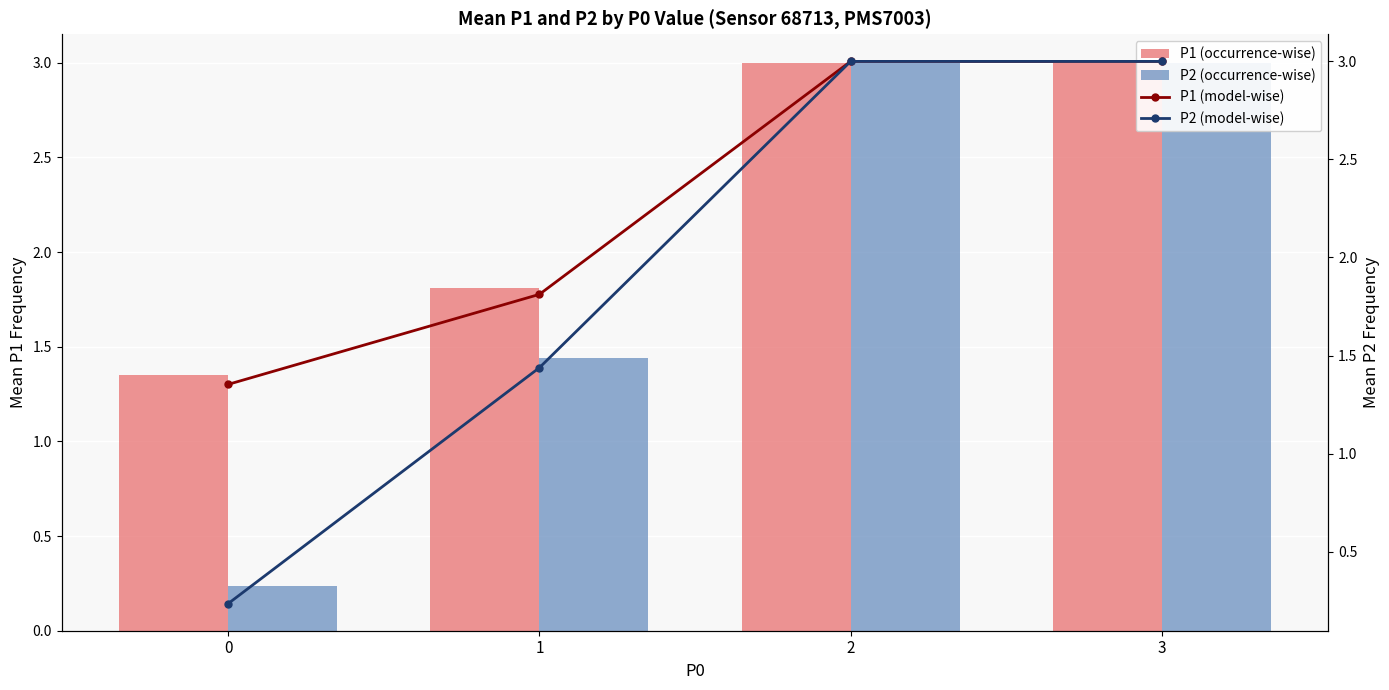

Reading right to left, transcribe all the data shown in this chart.

P1 (occurrence-wise): 3=3.0	2=3.0	1=1.8	0=1.4
P2 (occurrence-wise): 3=3.0	2=3.0	1=1.4	0=0.2
P1 (model-wise): 3=3.0	2=3.0	1=1.8	0=1.4
P2 (model-wise): 3=3.0	2=3.0	1=1.4	0=0.2